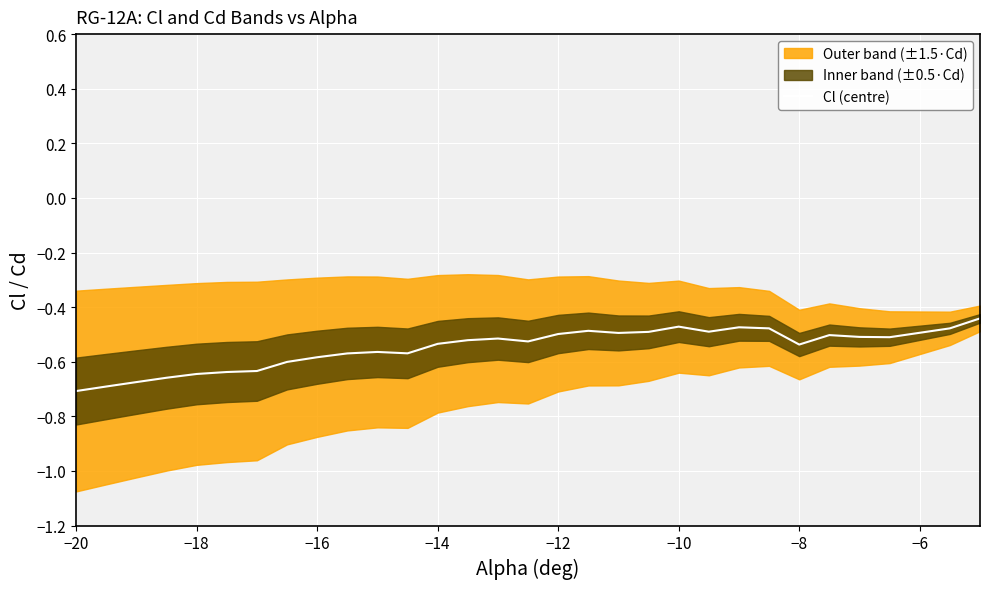

Is it true that Cl (centre) equals -0.2 at −18?

False